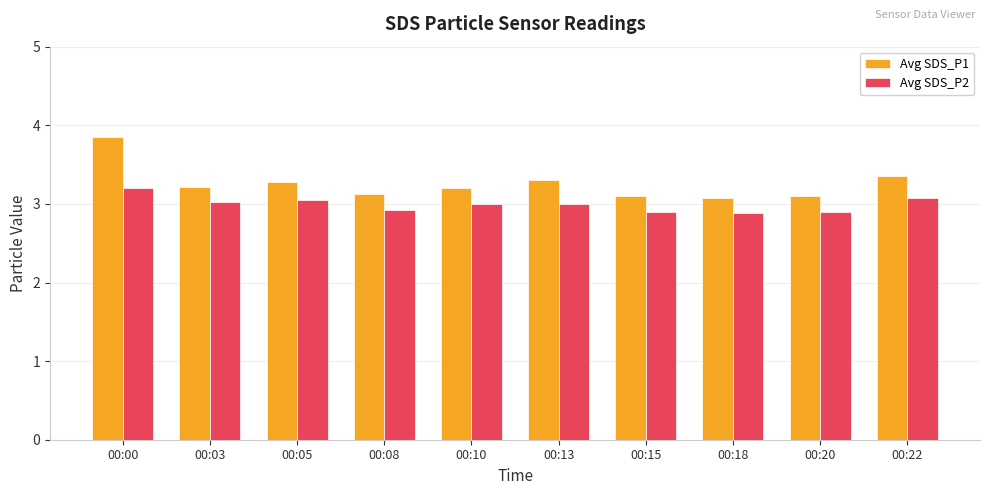

What is the difference between the highest and lowest values at 00:13?

0.3